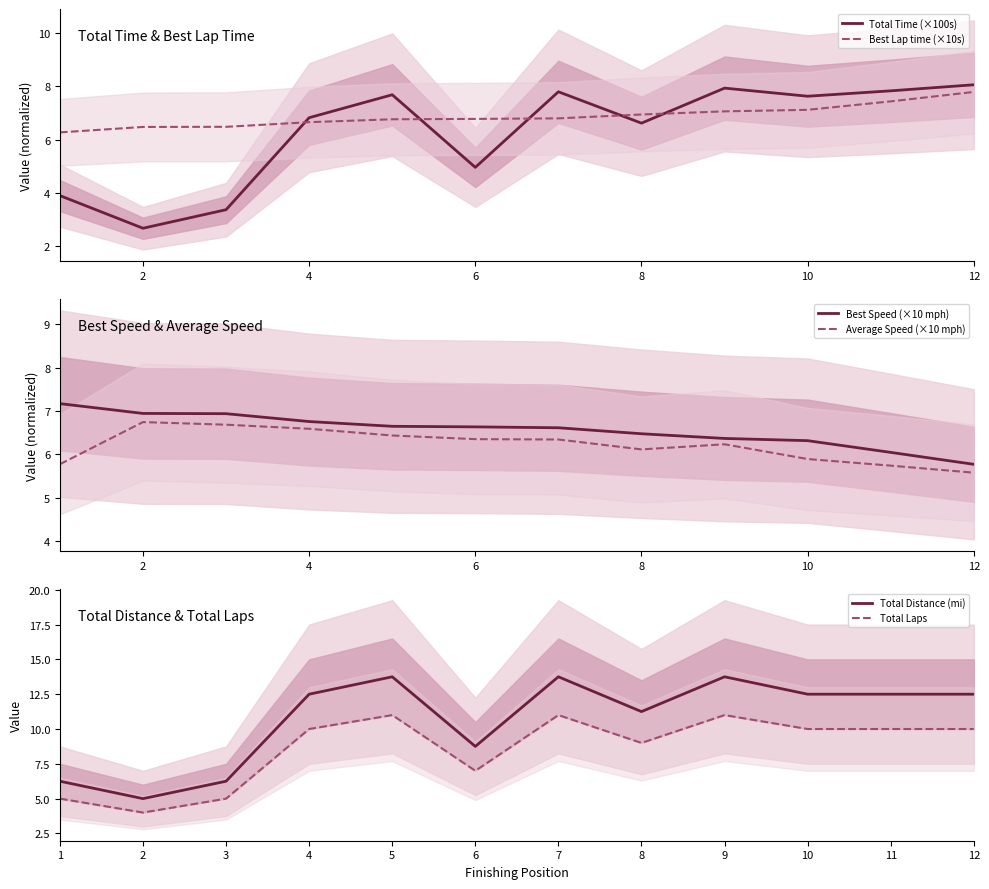

How many data points in Total Distance (mi) are above 12?

7